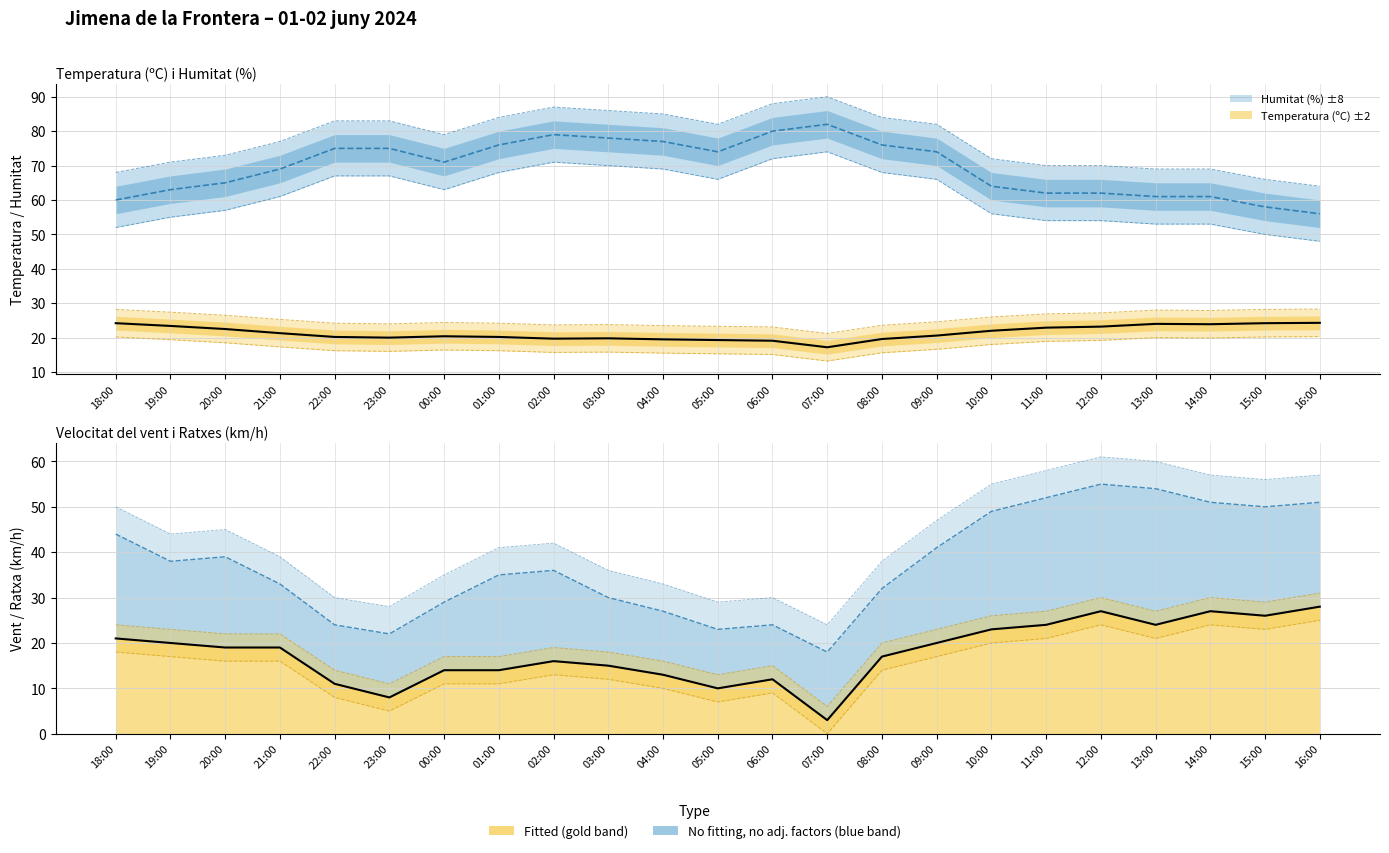

What is the value of the Temperatura (ºC) point at the 7th from the left?

20.4